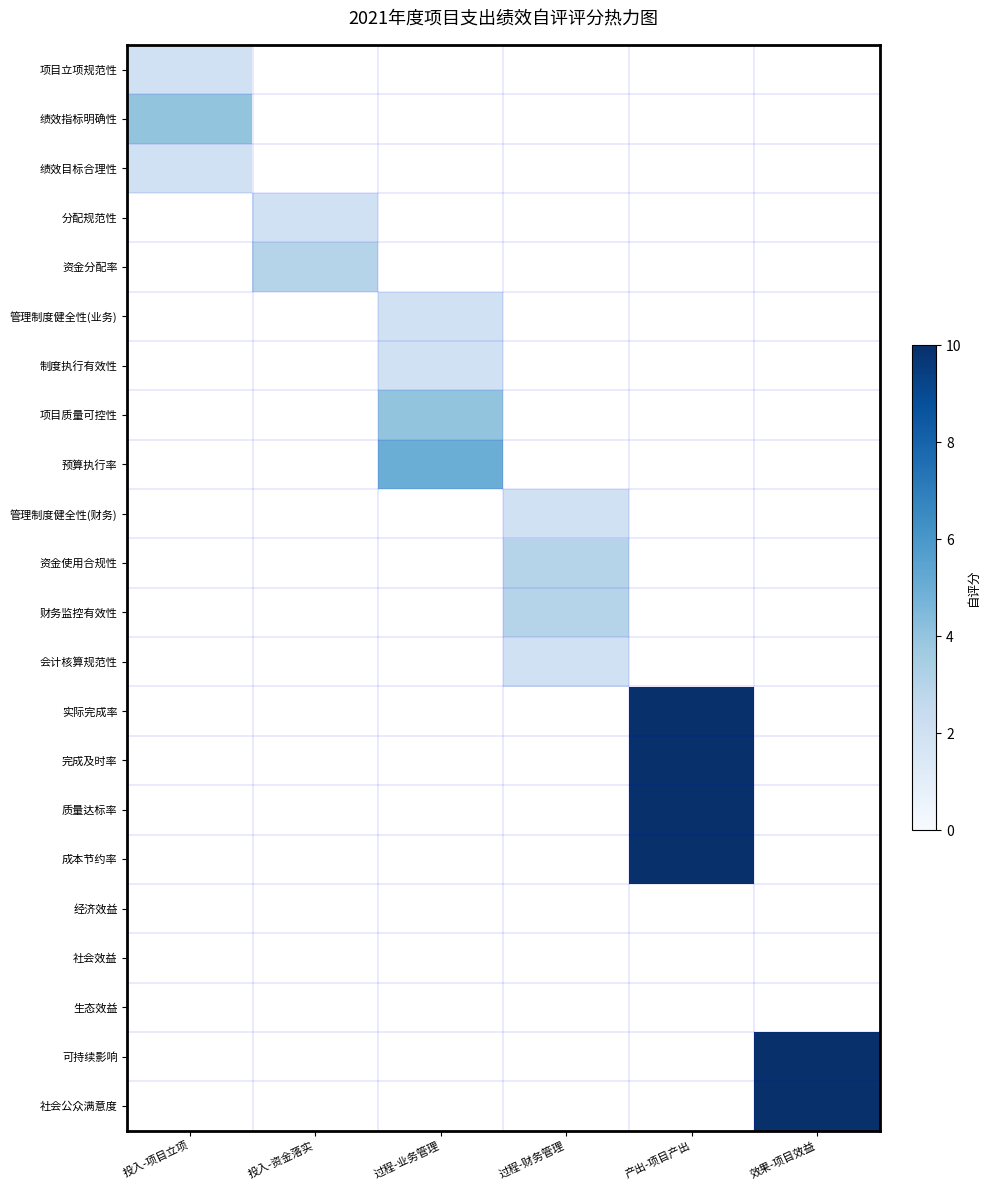

At how many categories does at least one series exceed 5?

2